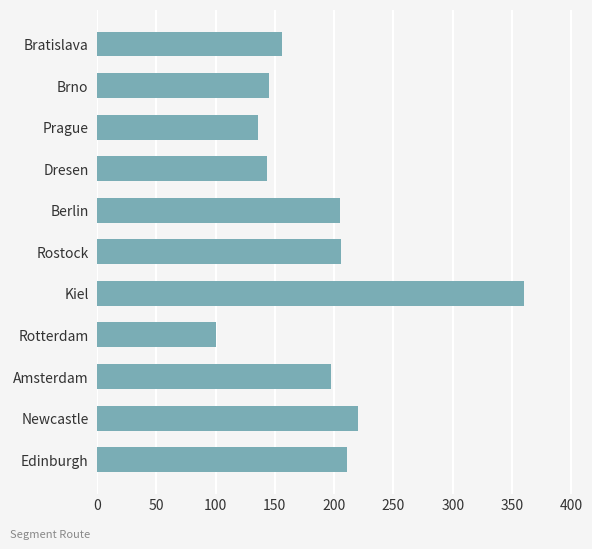

Does the chart contain any negative values?

No